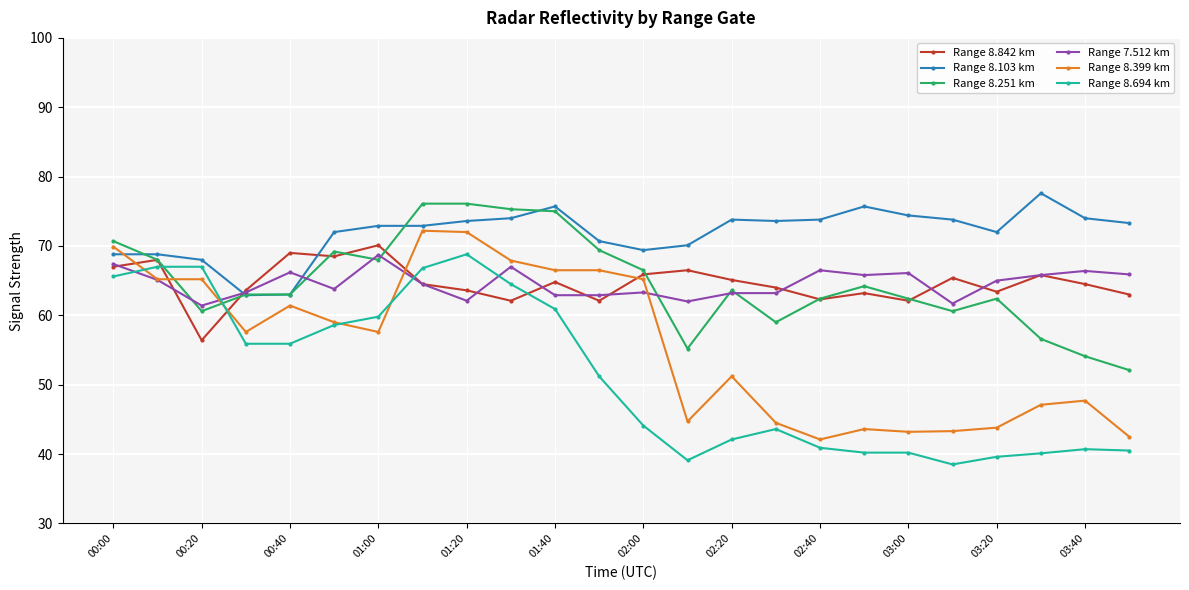

True or false: Range 8.399 km has more than 1 interior local peaks.

True